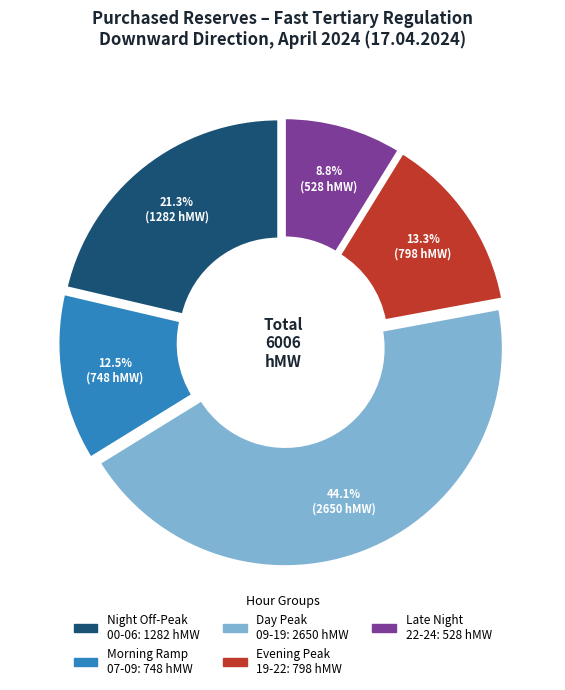

Is there a majority slice in this chart?

No